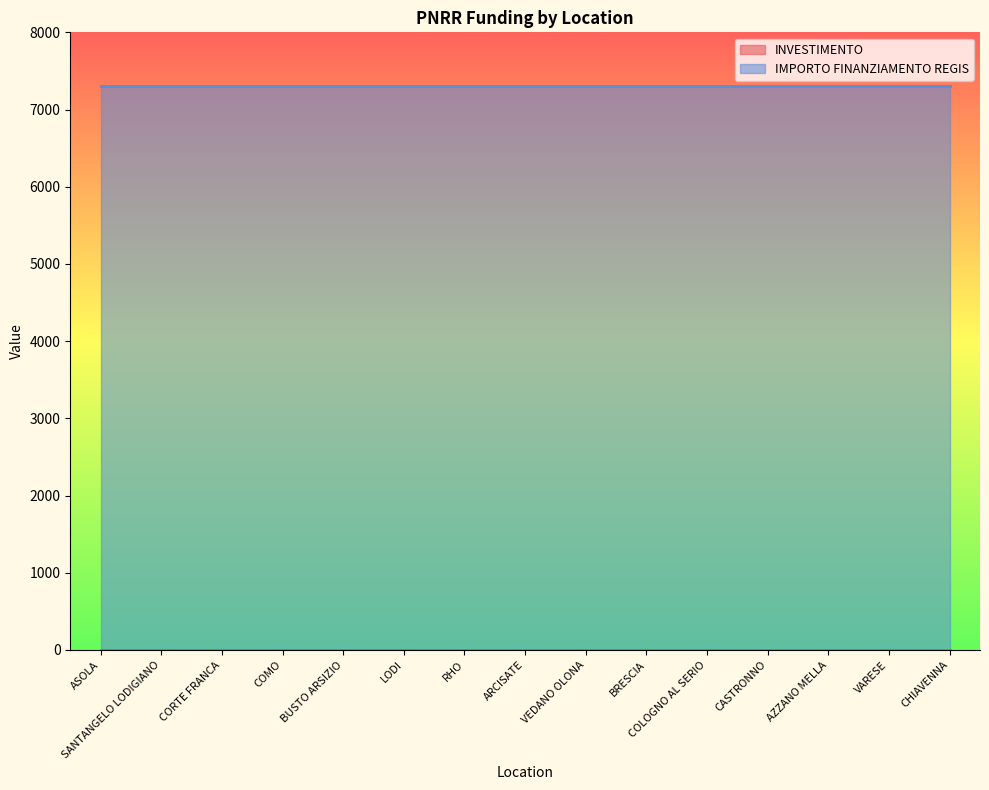

What is the label of the 10th point from the left?

BRESCIA